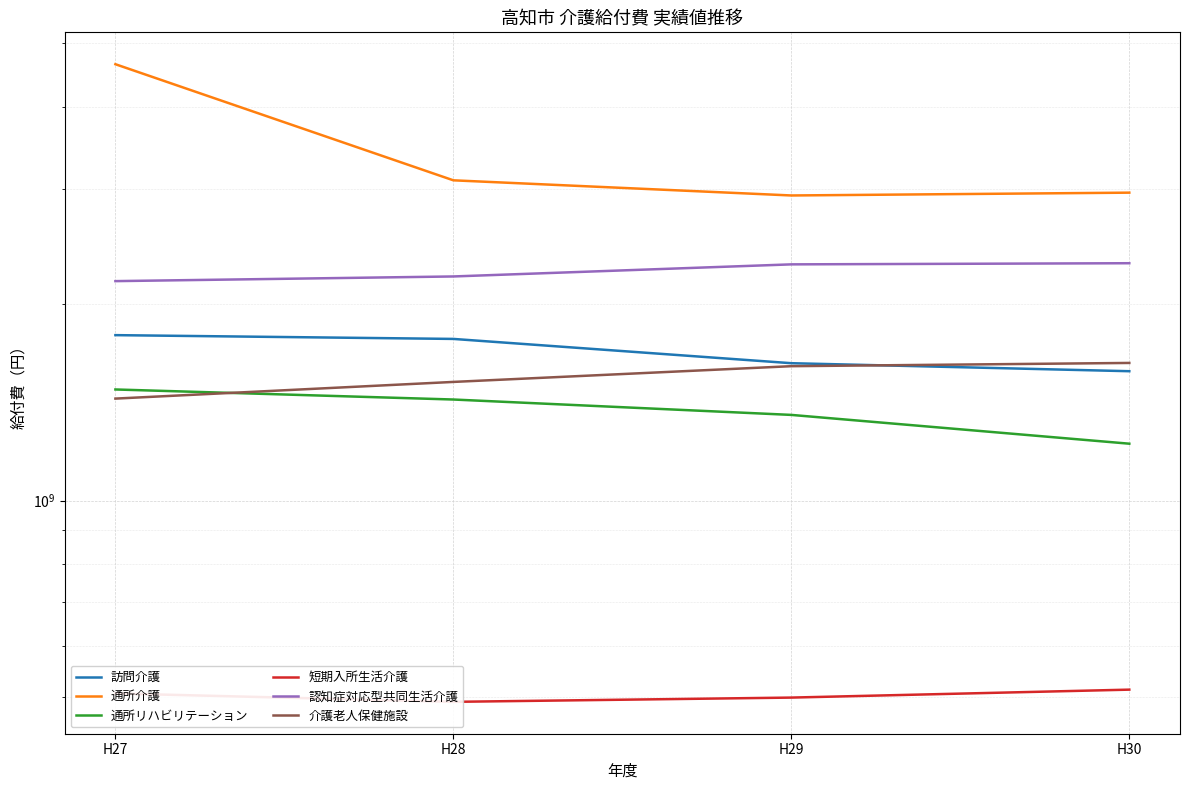

Is it true that 短期入所生活介護 equals 492277139 at H28?

True